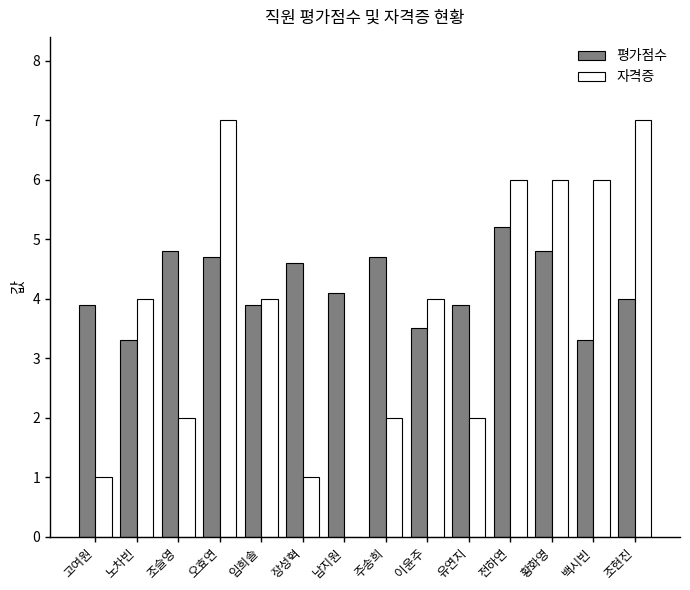

True or false: 자격증 has a value of 6.0 at 백시빈.

True